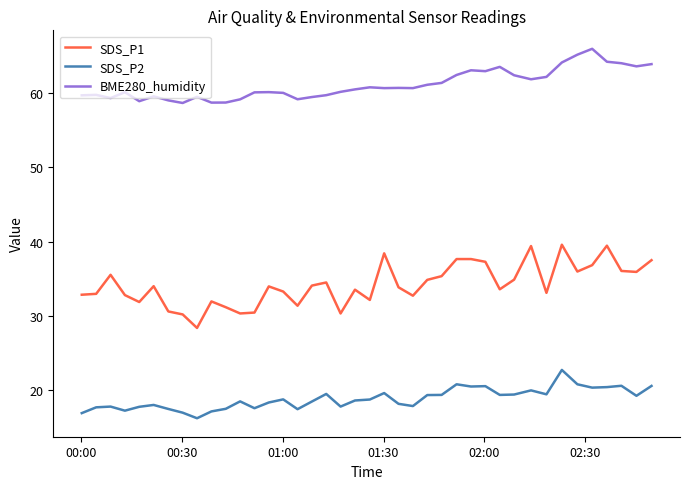

What is the smallest value displayed?

16.2